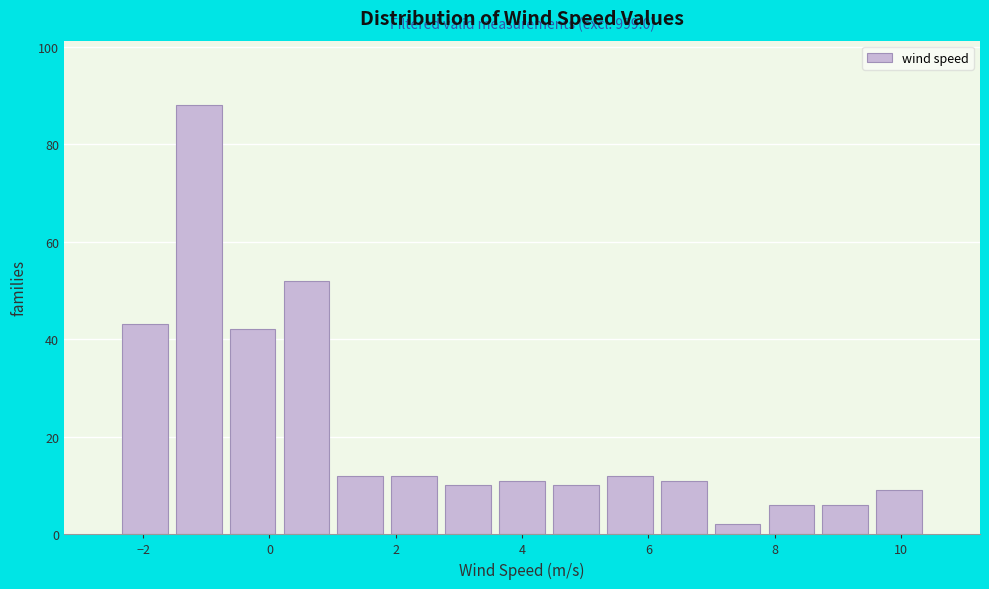

Over which range of the x-axis is the bar tallest?

-1.6 to -0.6